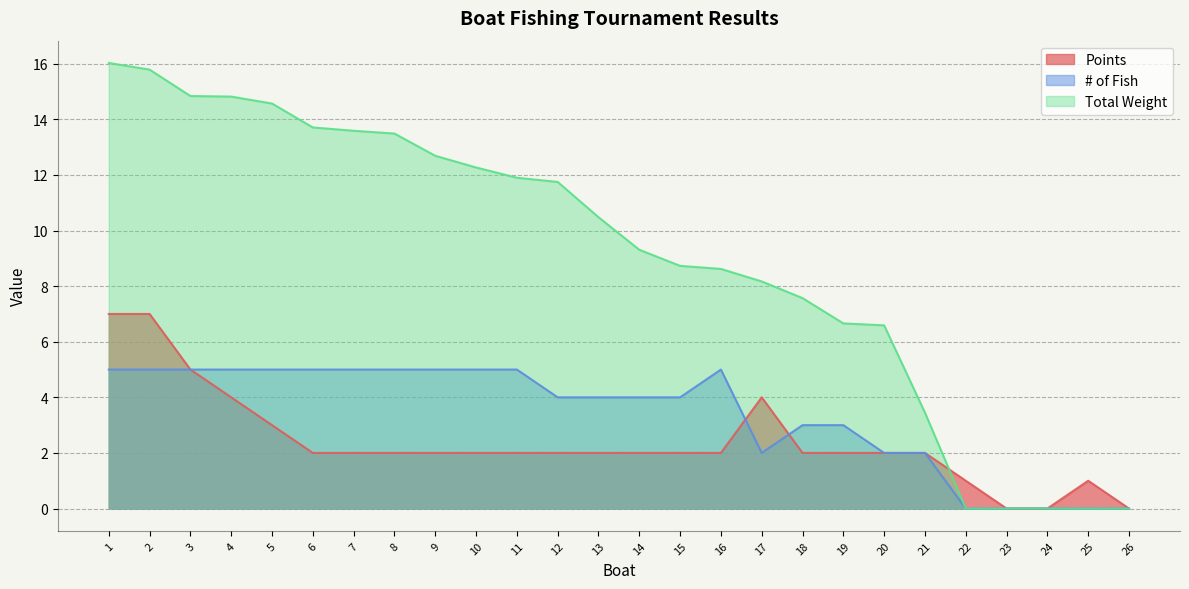

At how many categories does at least one series exceed 5?

20